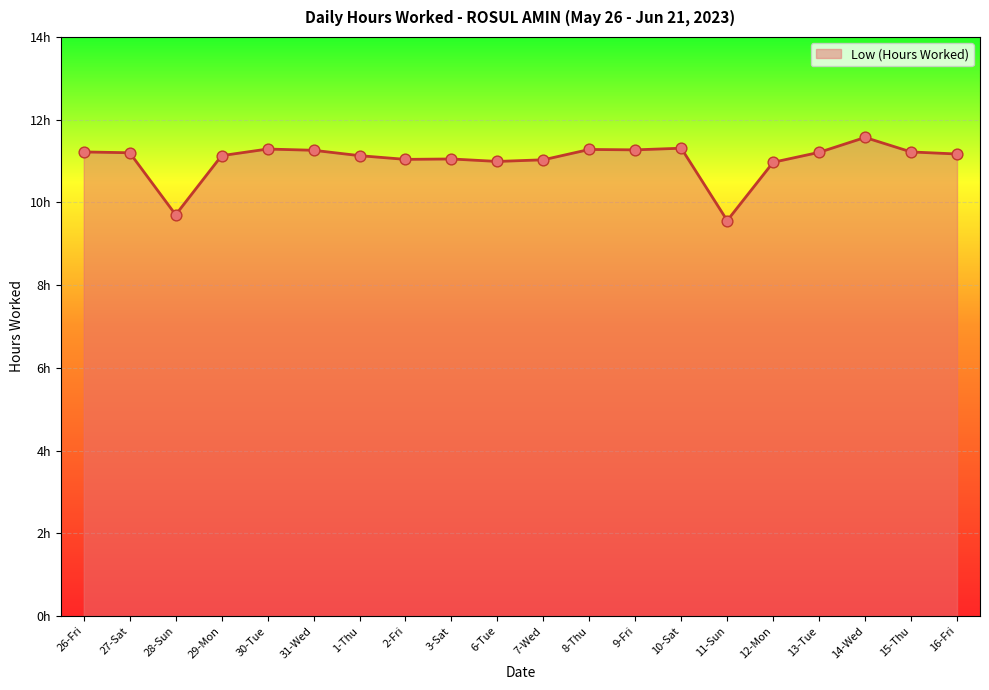

Approximately how many times larger is the value at 16-Fri compared to 2-Fri?

1.0